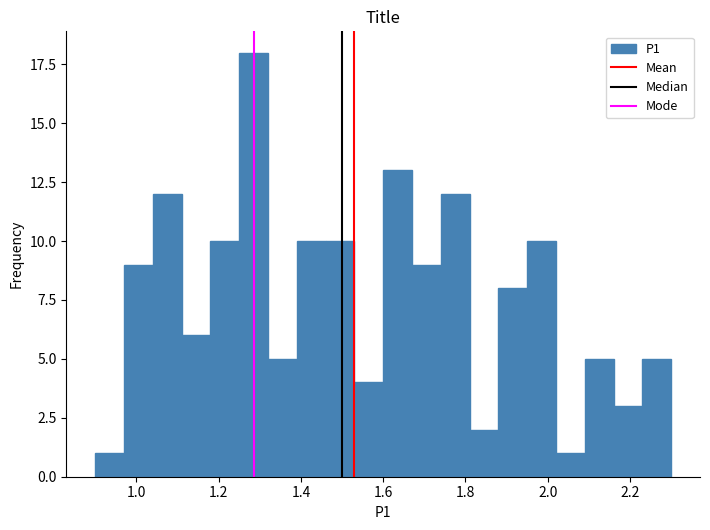

Around what value on the x-axis is the tallest bar? Give the approximate position of its centre, as read against the axis.

1.28